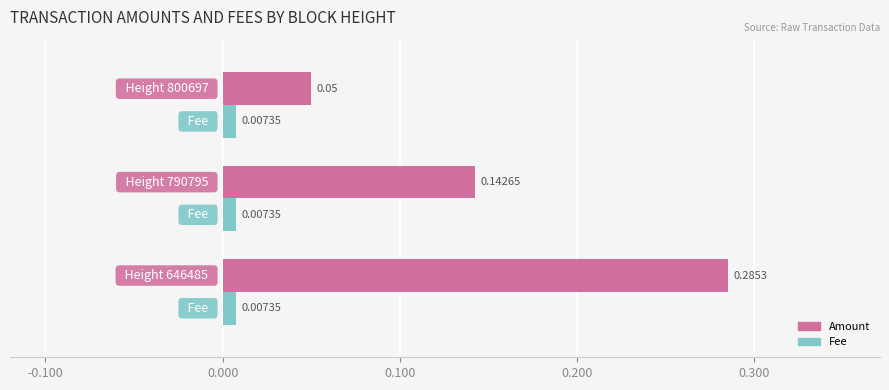

List the series in order of their peak value, highest first.

Amount, Fee